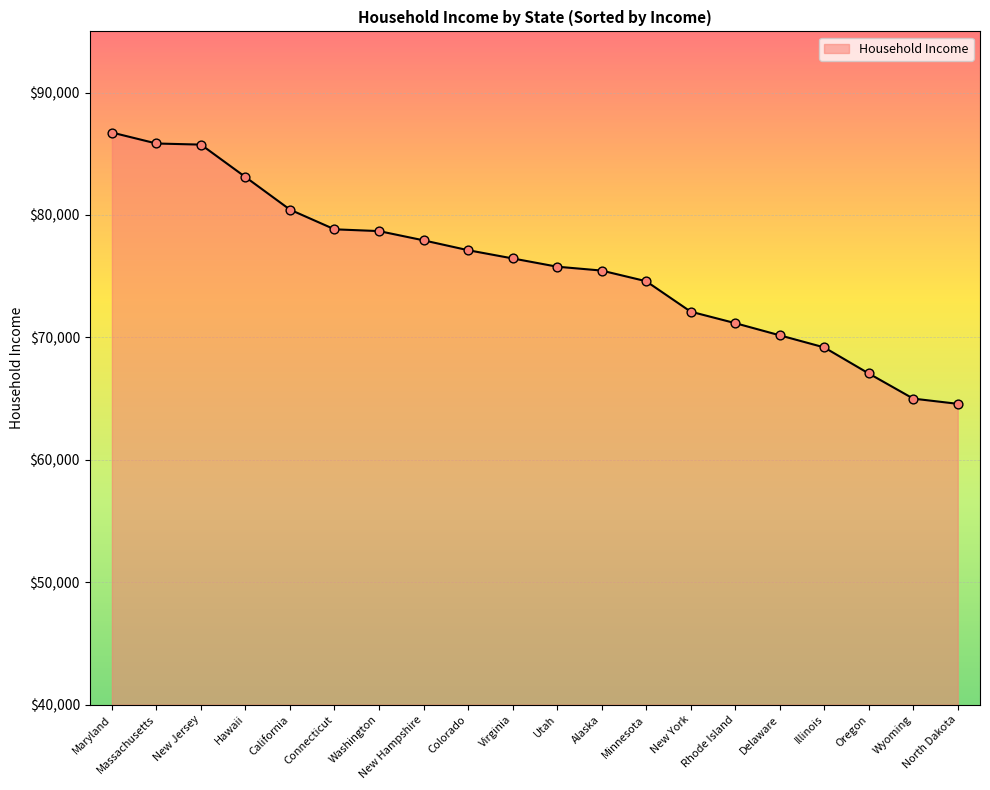

What is the ratio of the value at Massachusetts to the value at Utah?

1.1